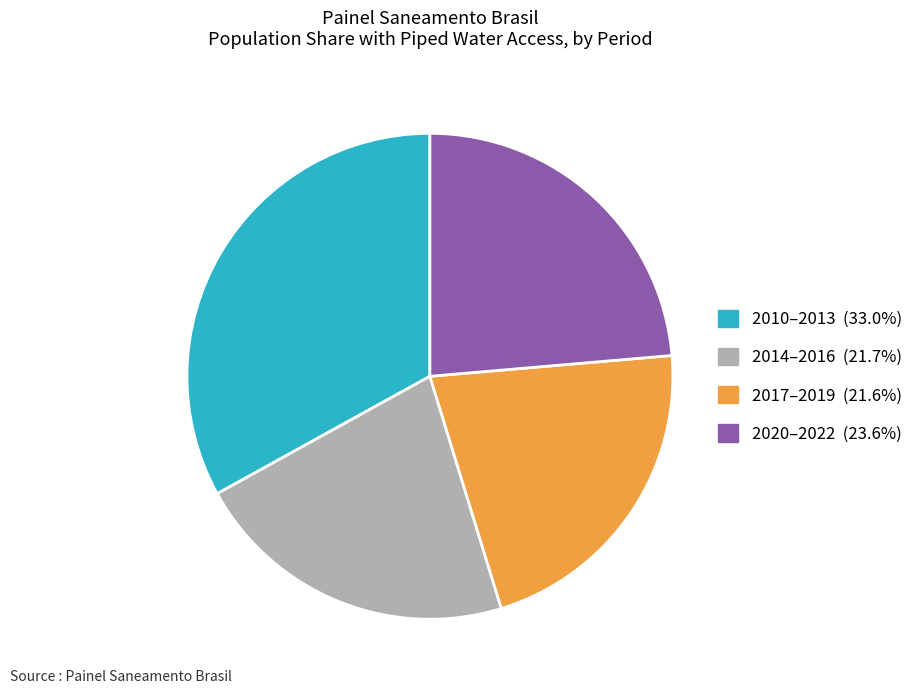

Does any single category account for the majority?

No